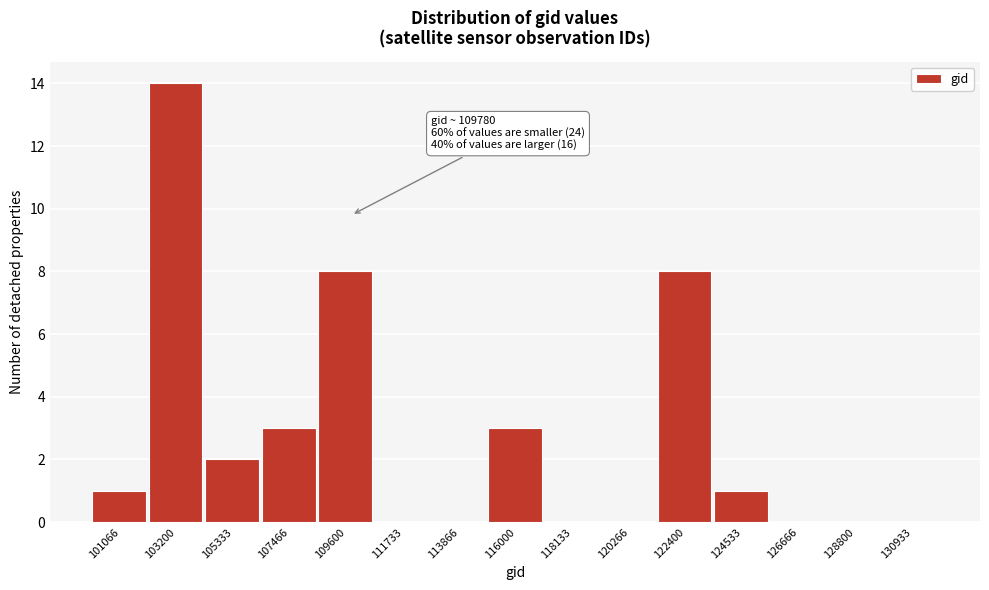

Which range on the x-axis has the tallest bar?

102000 to 104500